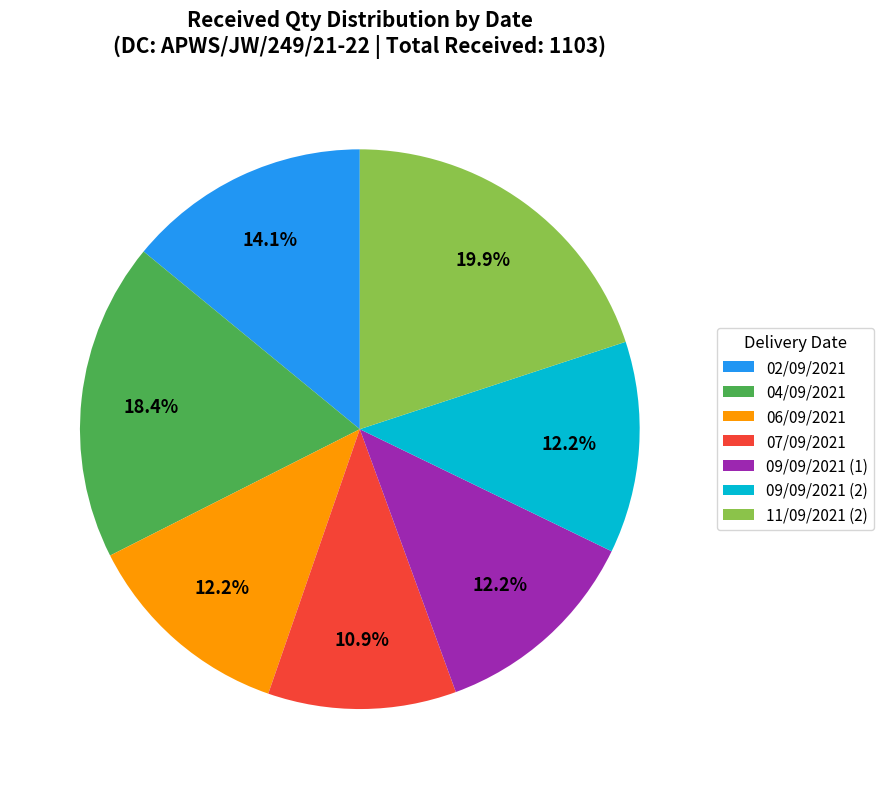

Does any single category account for the majority?

No